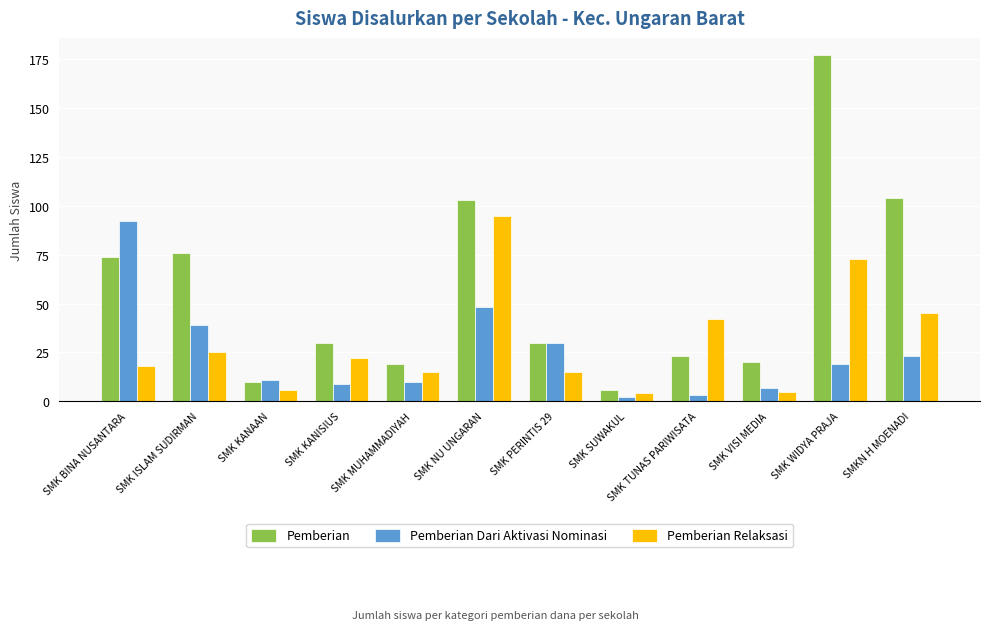

At SMK ISLAM SUDIRMAN, list the series in order from smallest to largest.

Pemberian Relaksasi, Pemberian Dari Aktivasi Nominasi, Pemberian